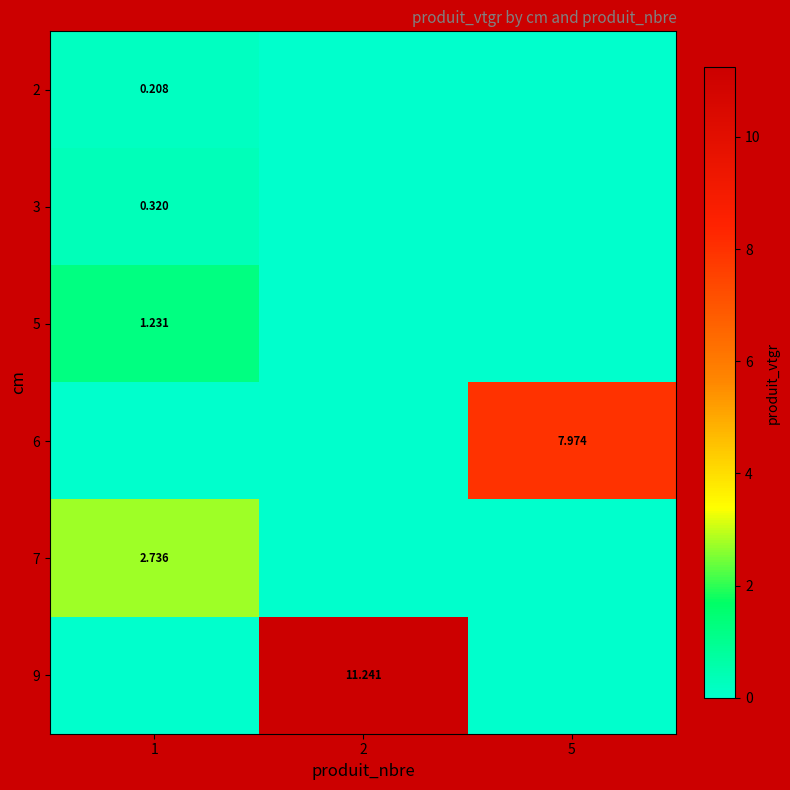

Is it true that 6 equals 0.0 at 1?

True